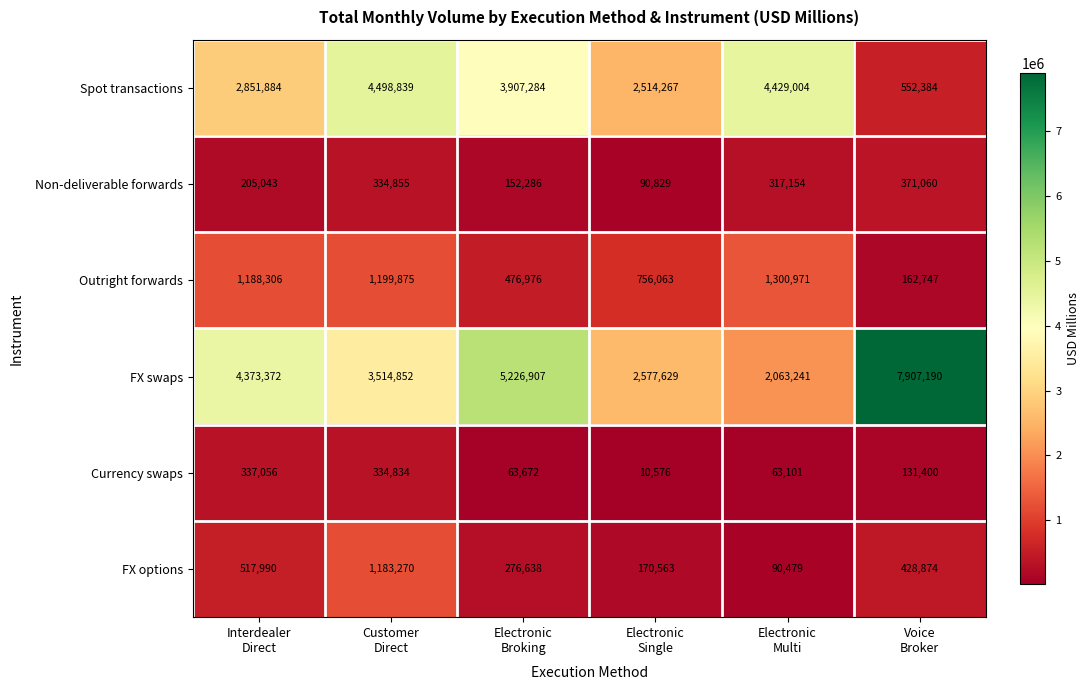

At which category does the chart reach its minimum across all series?

Electronic
Single